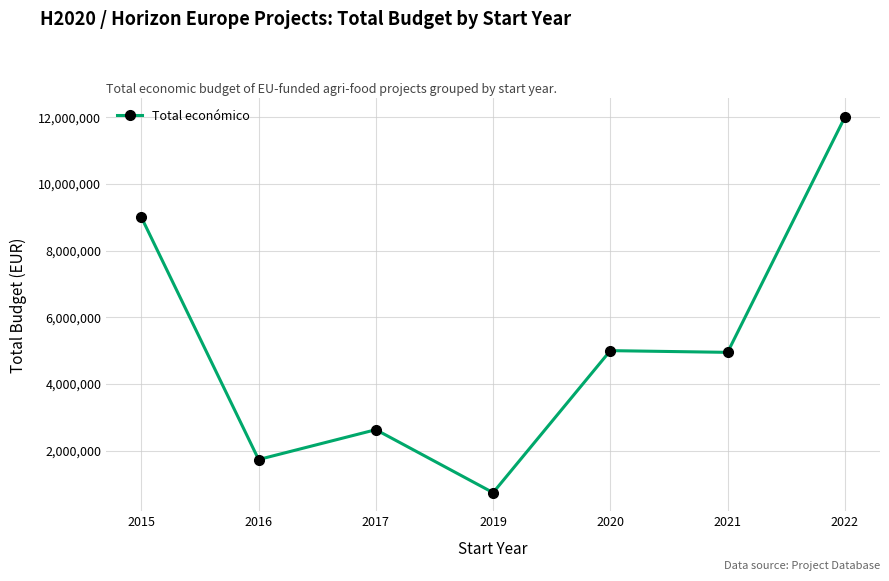

Where is the first local maximum?

2017